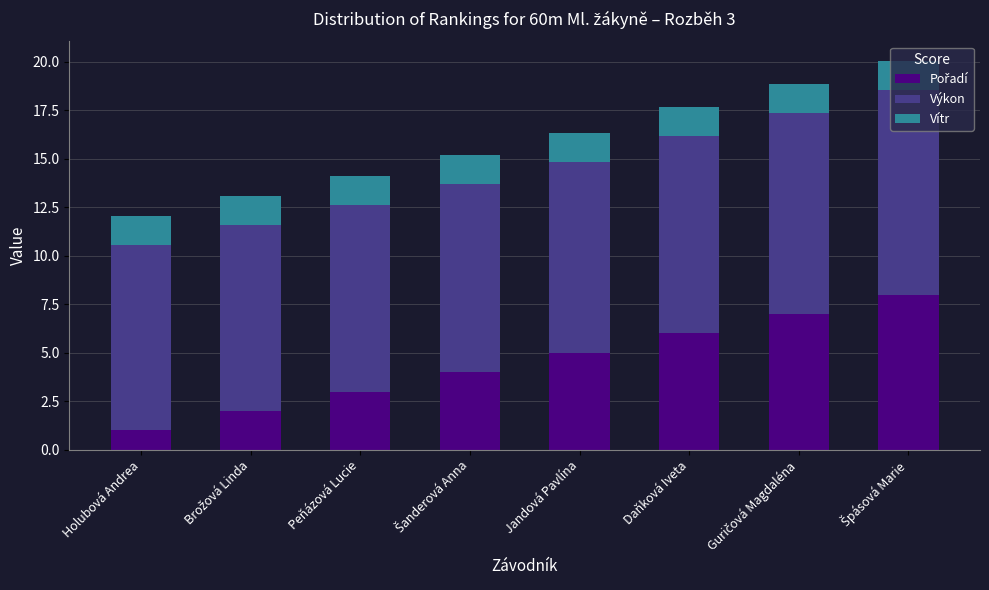

What is the total value across all series at Daňková Iveta?

17.7